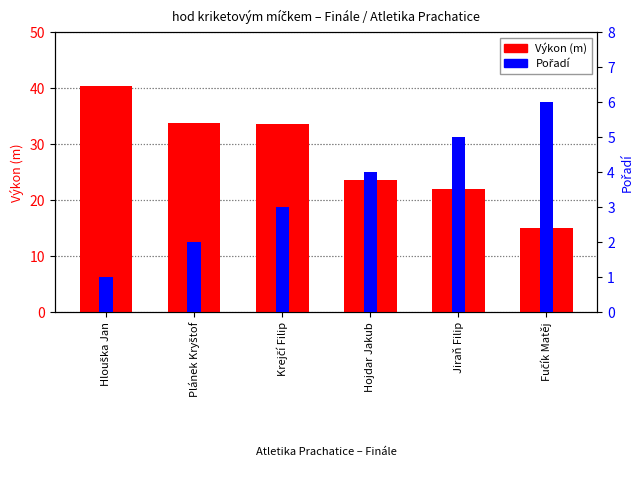

What is the label of the 5th bar from the left?

Jiraň Filip